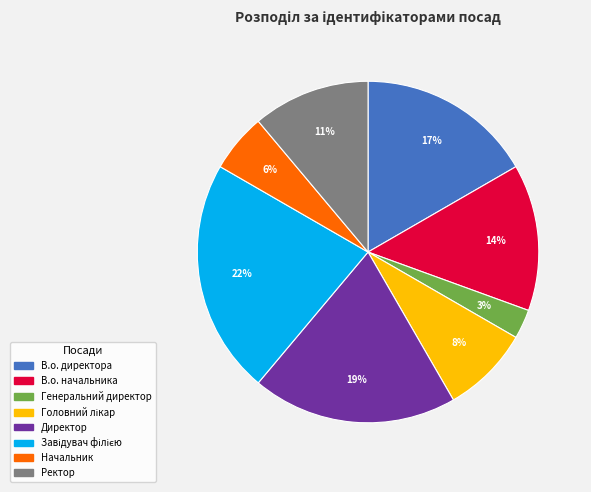

Does any single category account for the majority?

No